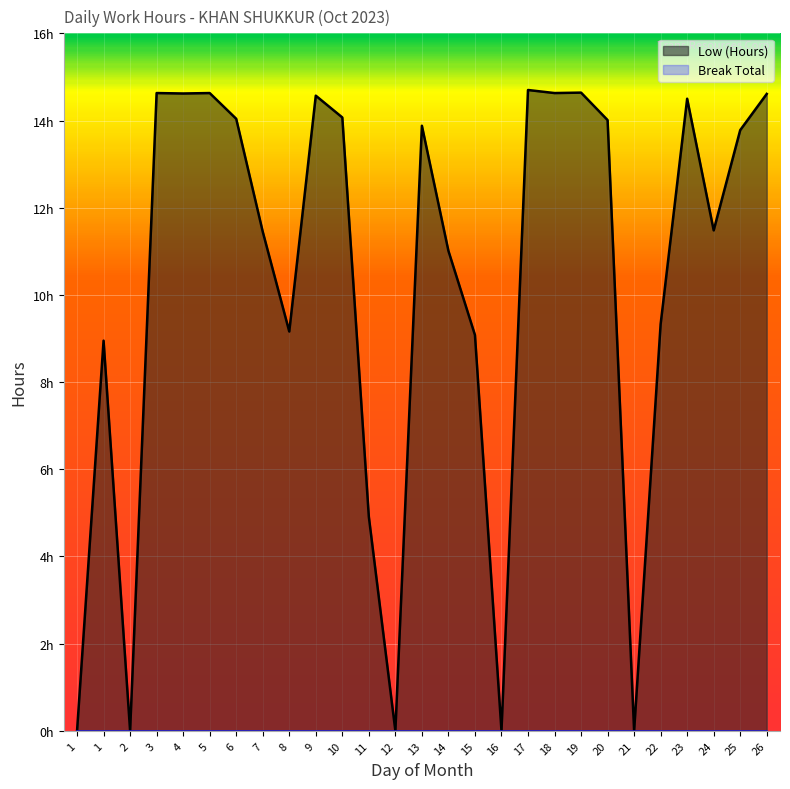

Is it true that the value at 2 is 0.0?

True